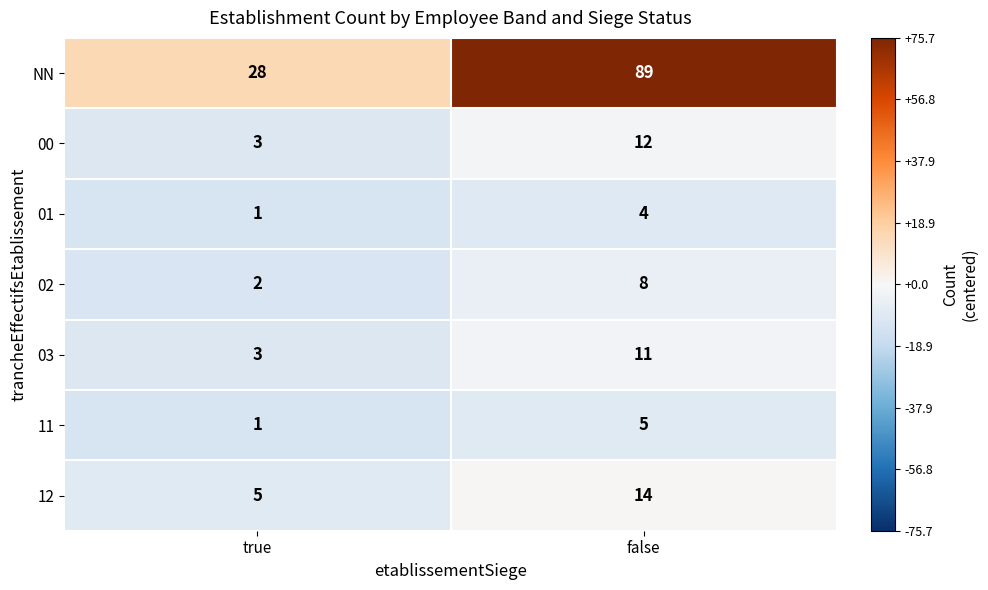

How many distinct data groups are displayed?

7